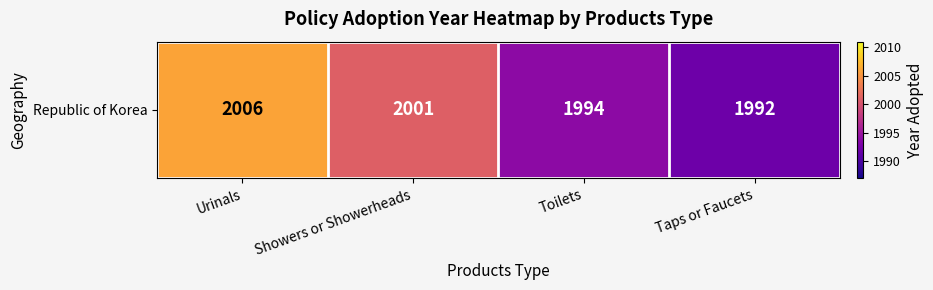

Rank the categories by value from highest to lowest.

Urinals, Showers or Showerheads, Toilets, Taps or Faucets